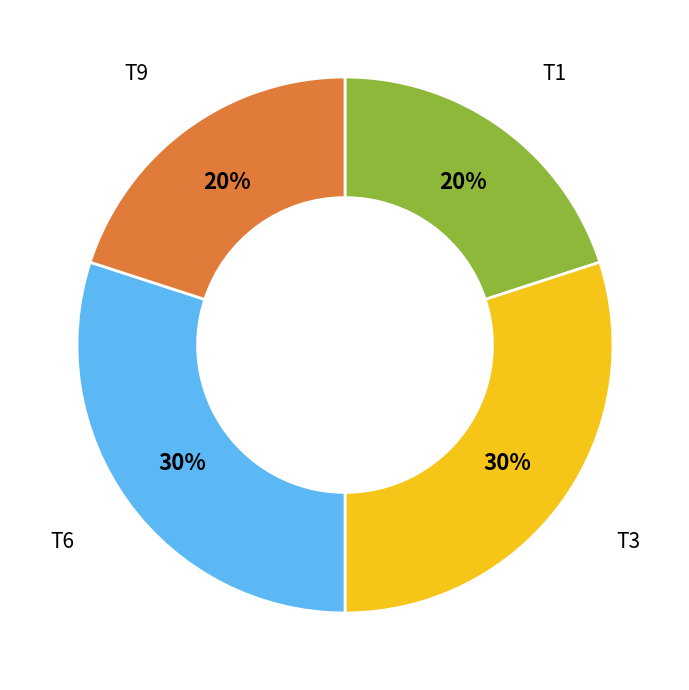

Does T6 account for over 50% of the chart?

No